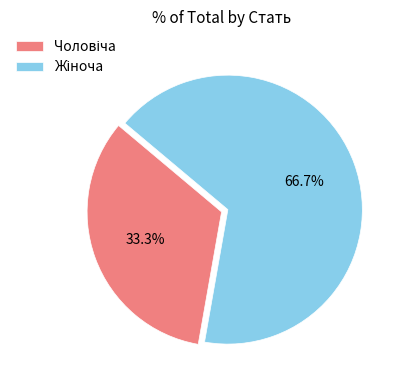

Is there any slice that represents more than half of the pie?

Yes